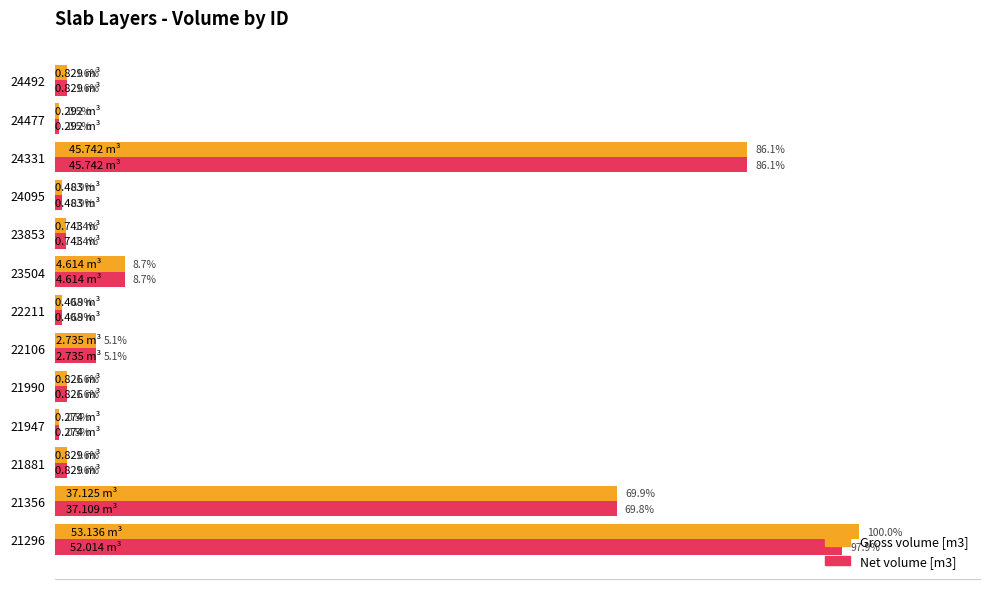

Which series has the largest total across all categories?

Gross volume [m3]